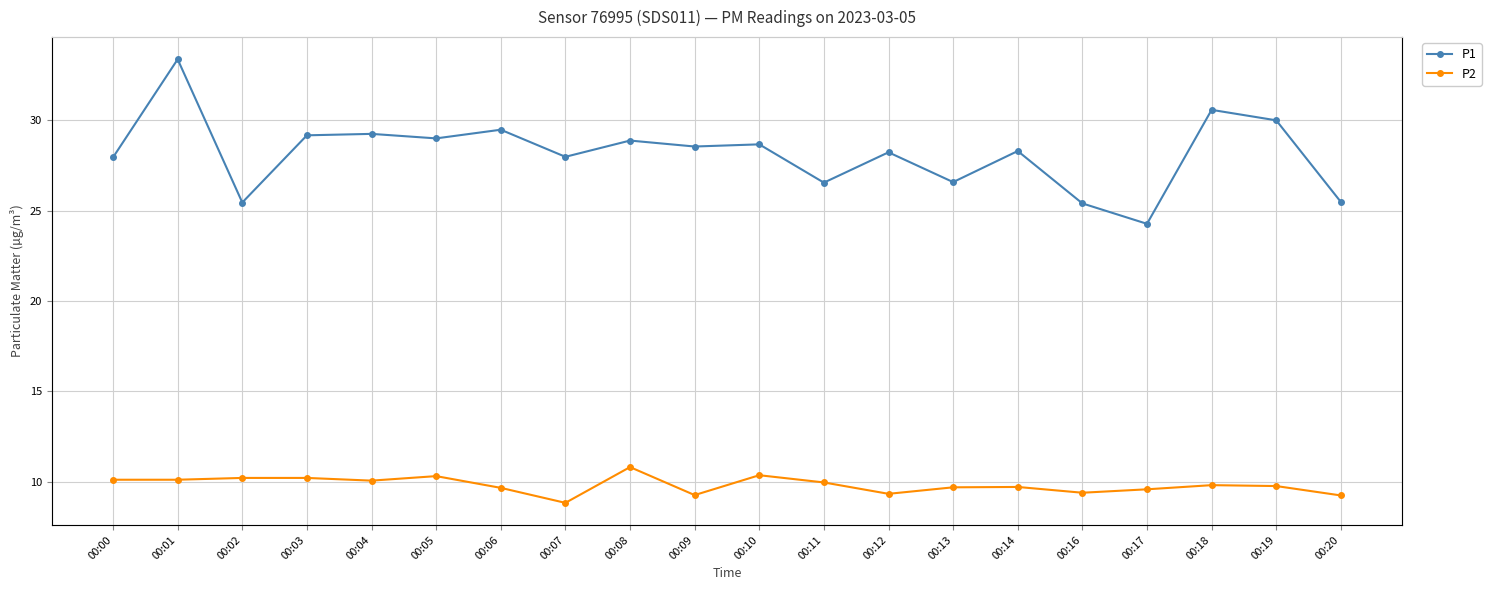

Reading left to right, extract all data points from this chart.

P1: 27.9	33.4	25.4	29.2	29.2	29.0	29.5	28.0	28.9	28.6	28.7	26.6	28.2	26.6	28.3	25.4	24.3	30.6	30.0	25.5
P2: 10.1	10.1	10.2	10.2	10.1	10.3	9.7	8.8	10.8	9.2	10.3	9.9	9.3	9.7	9.7	9.4	9.6	9.8	9.8	9.2